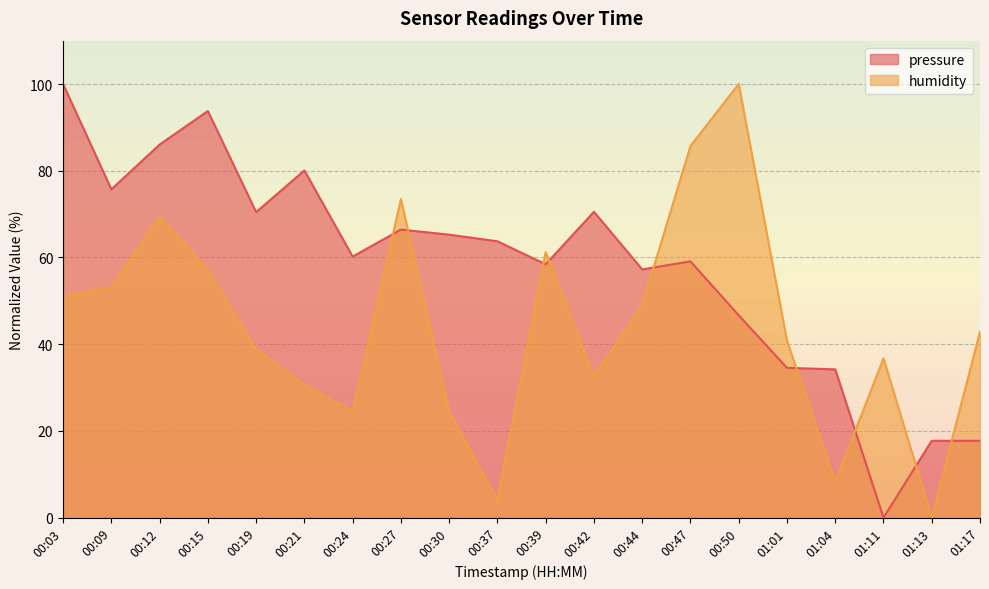

How many intersections are there between pressure and humidity?

9